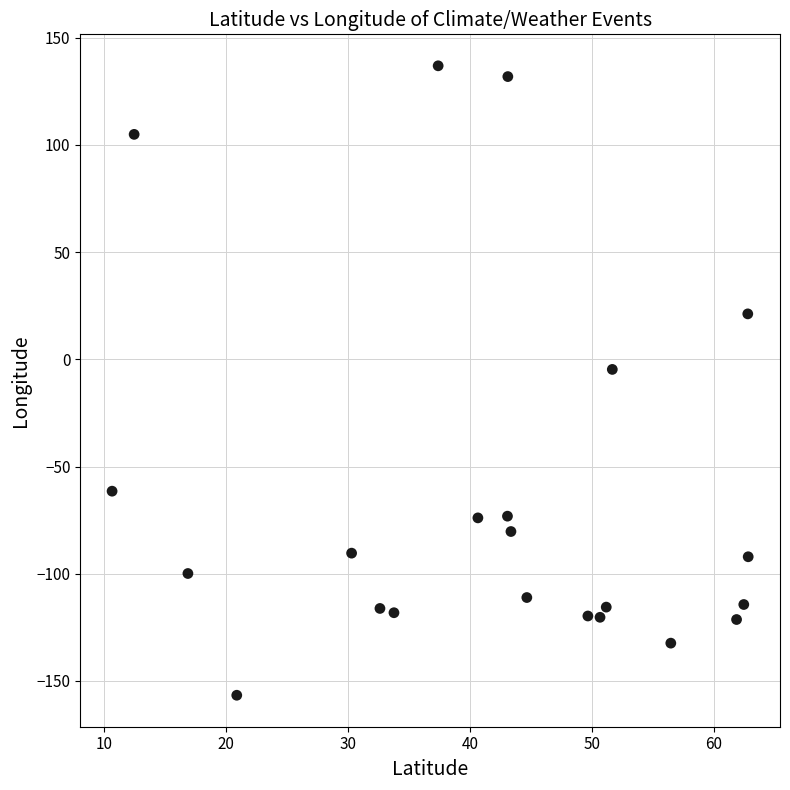

Count the number of points in this scatter plot.

22